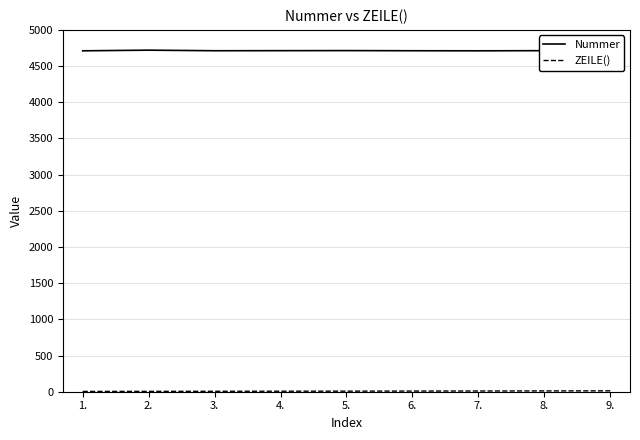

Which series has the largest total across all categories?

Nummer